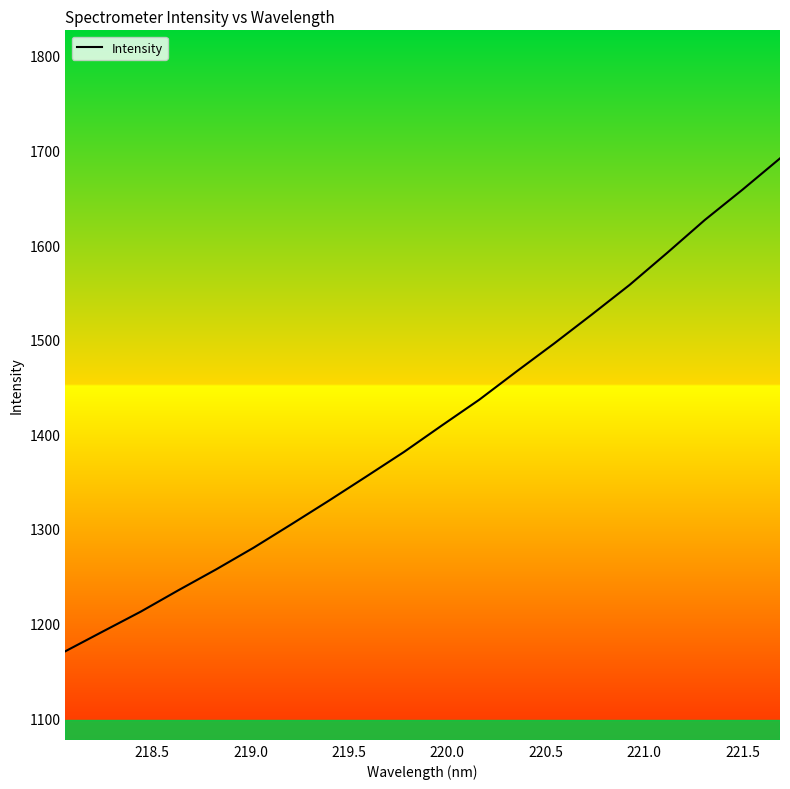

What is the difference between the maximum and minimum values?

520.9